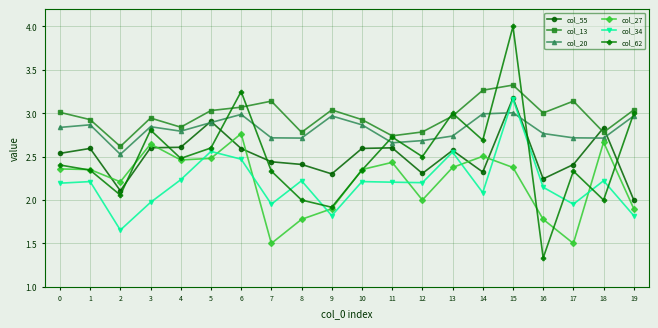

Is it true that col_34 equals 0.3 at 2?

False